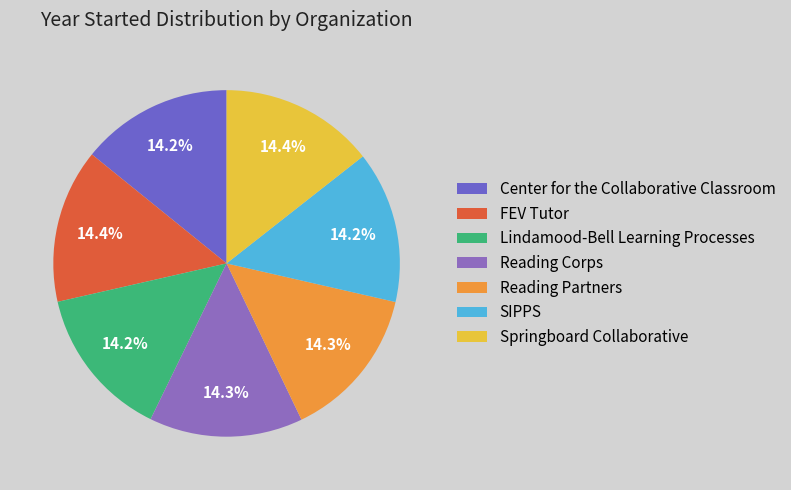

What is the largest slice in the pie chart?

Springboard Collaborative